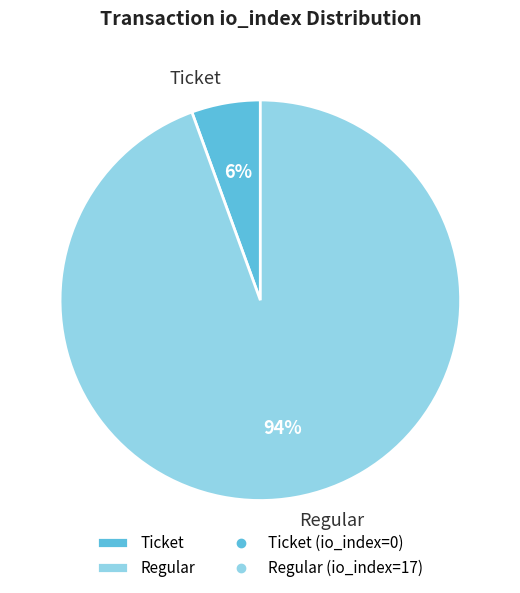

Which slice is the smallest?

Ticket